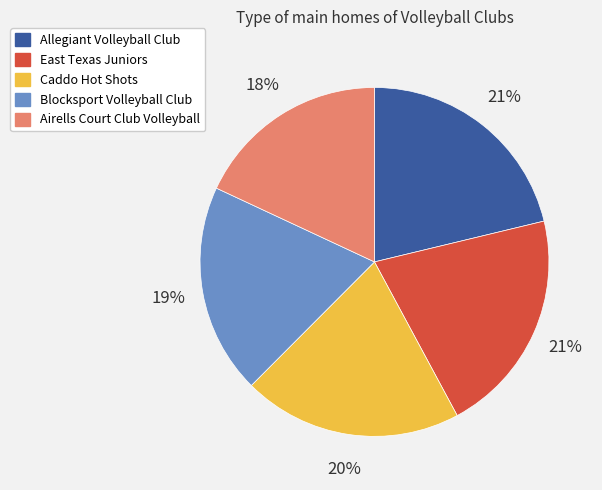

Do East Texas Juniors and Caddo Hot Shots together represent more than half of the pie?

No